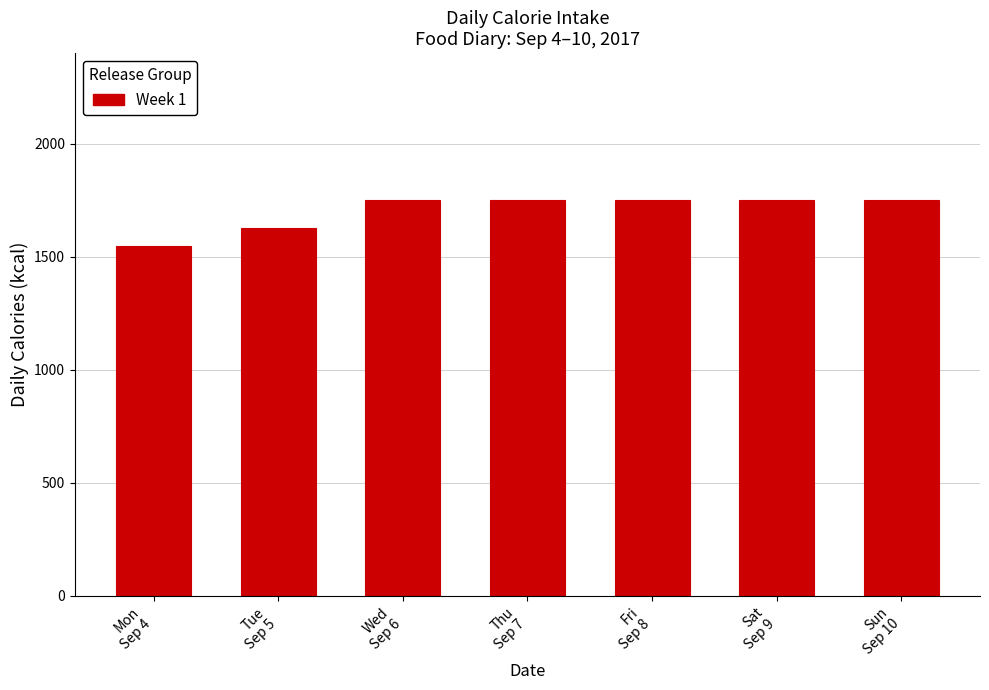

Reading right to left, what are all the values shown in this chart?

1751	1751	1751	1751	1751	1626	1545